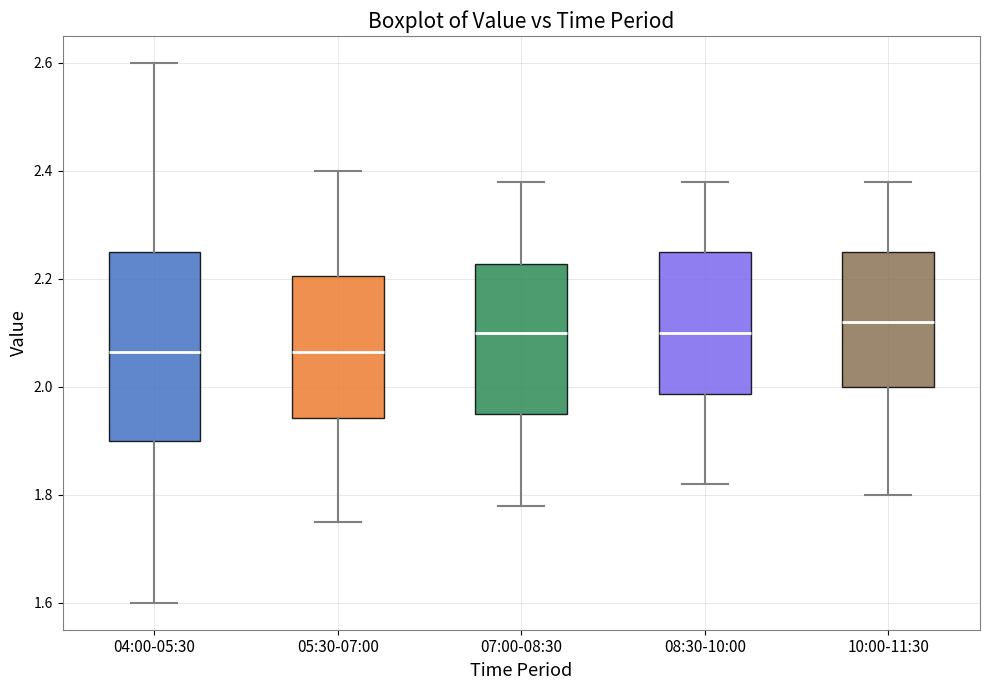

Which box is the tallest, from its lower edge to its upper edge?

04:00-05:30